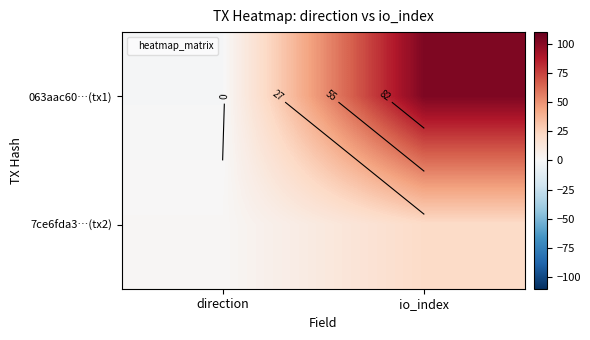

Which series changed the most between direction and io_index?

063aac60…(tx1)